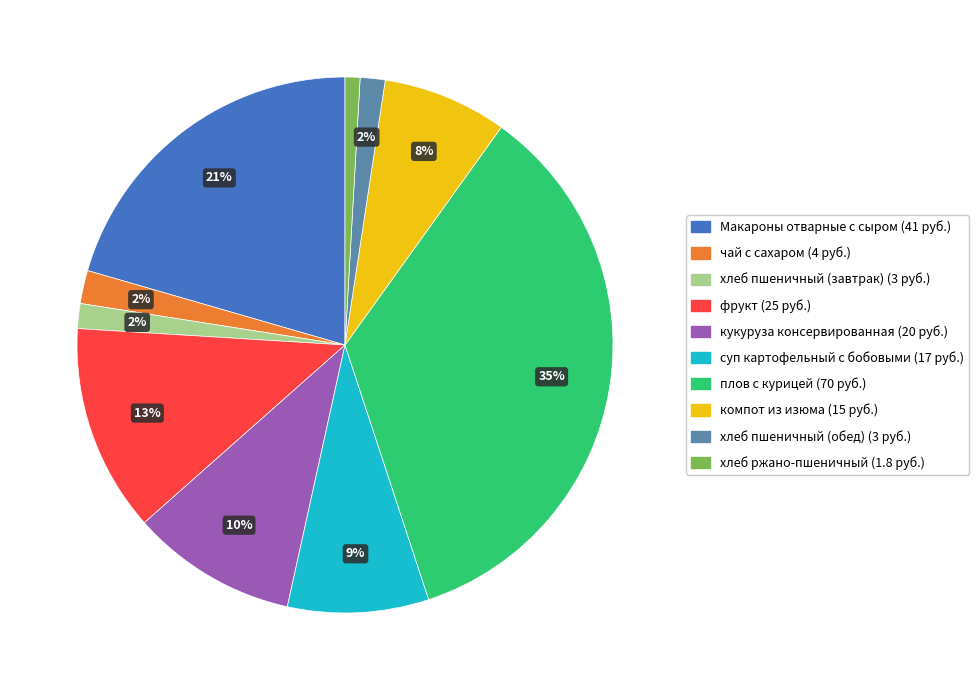

What is the largest slice in the pie chart?

плов с курицей